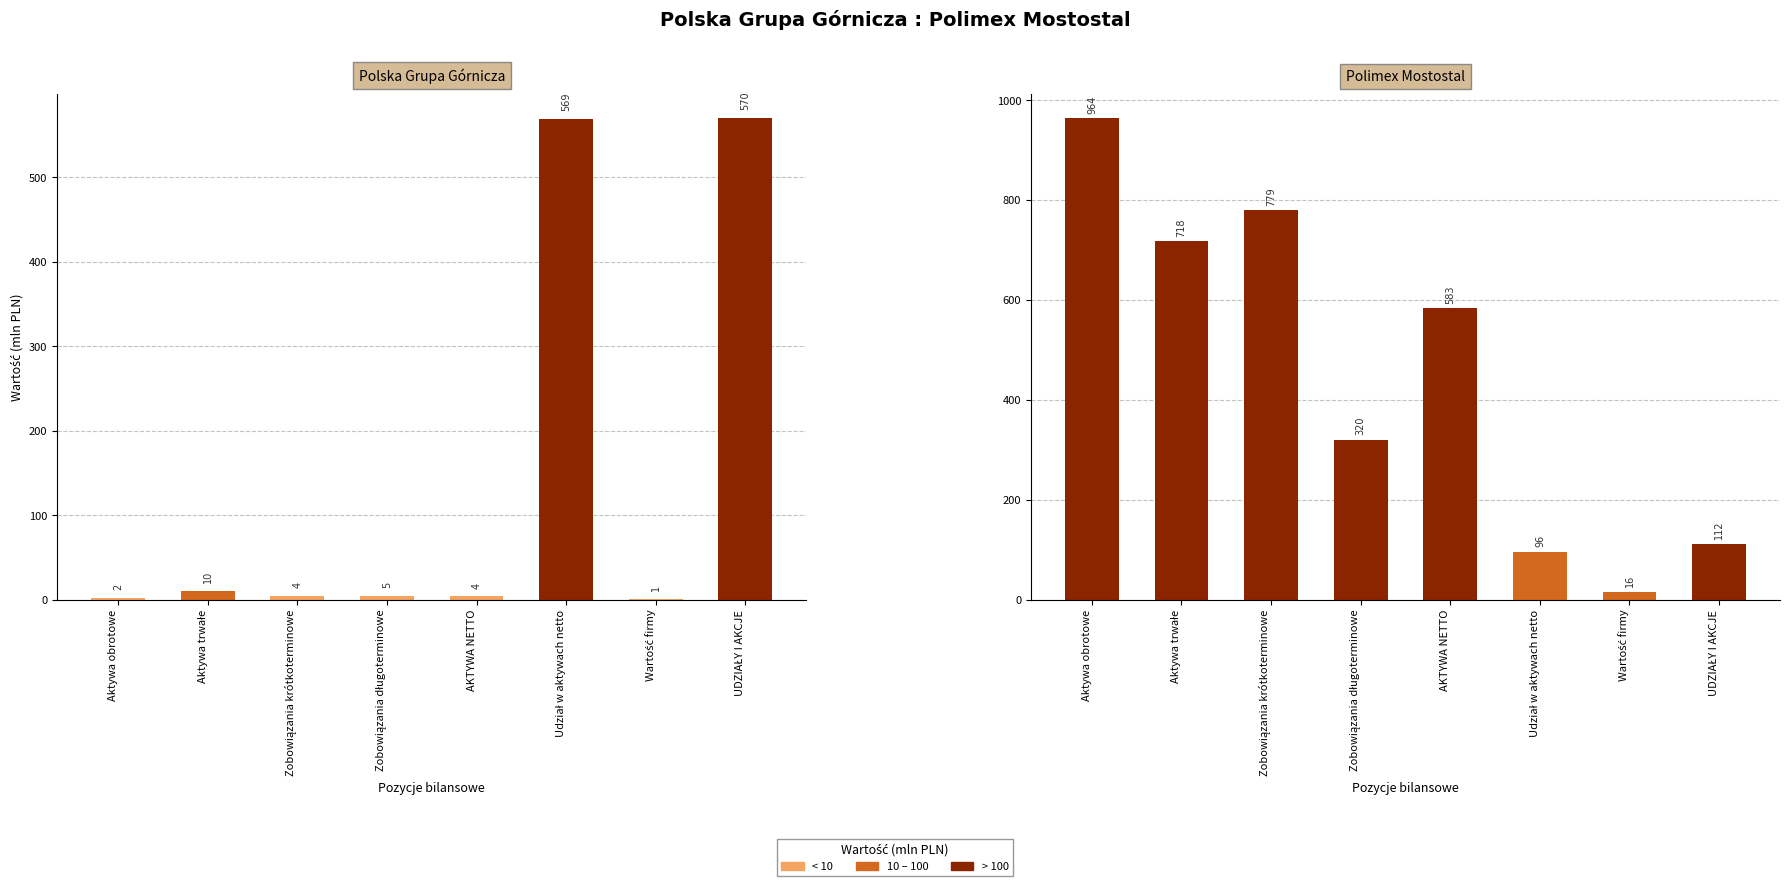

What is the approximate value of Polska Grupa Górnicza at Udział w aktywach netto?

569.0